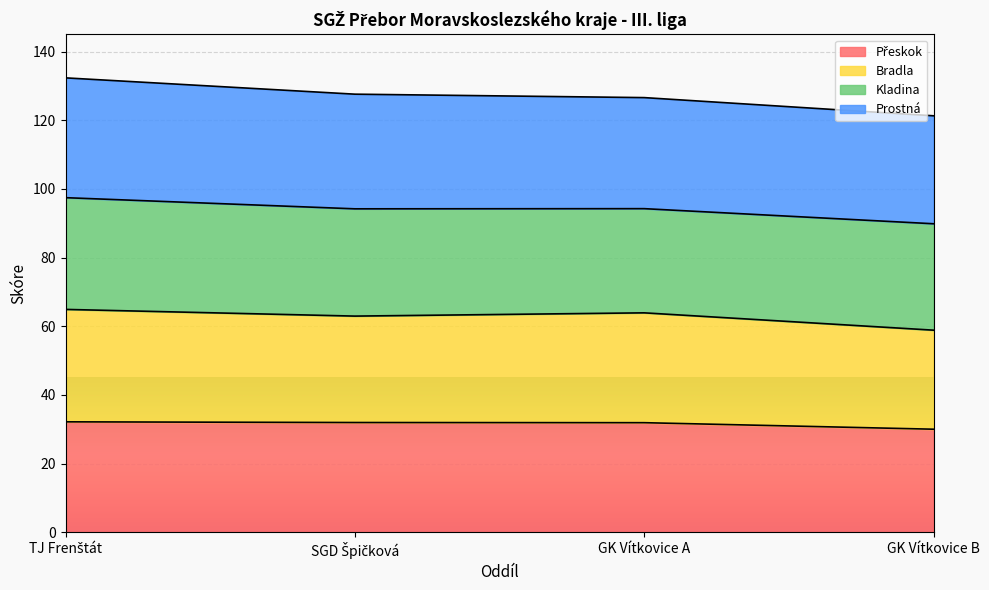

True or false: Přeskok and Bradla cross at least once.

False